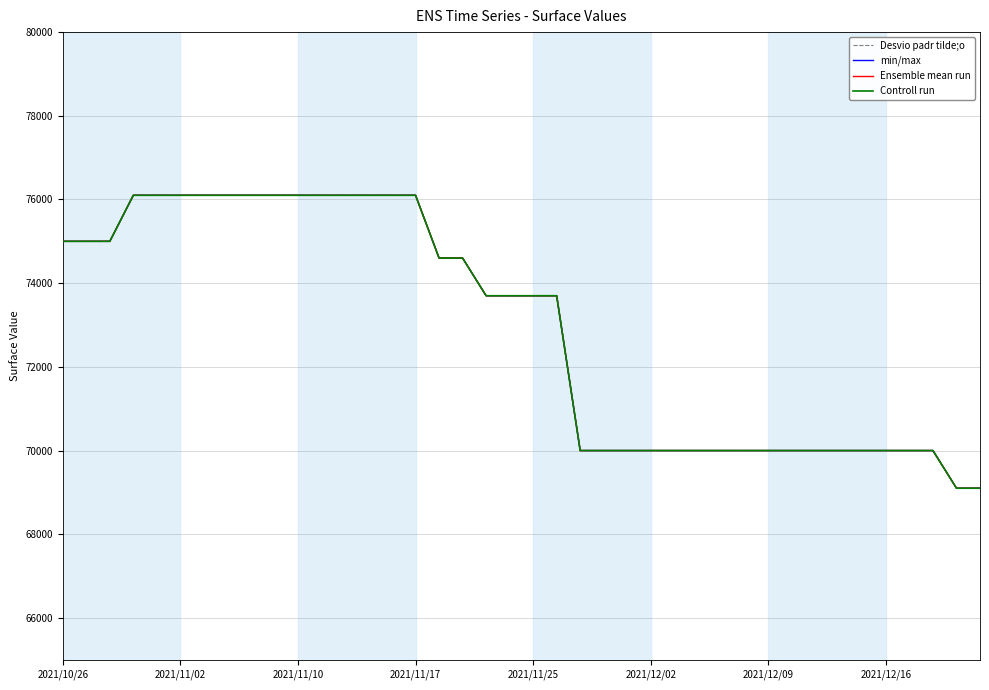

Is this an area chart (filled region under the line)?

No